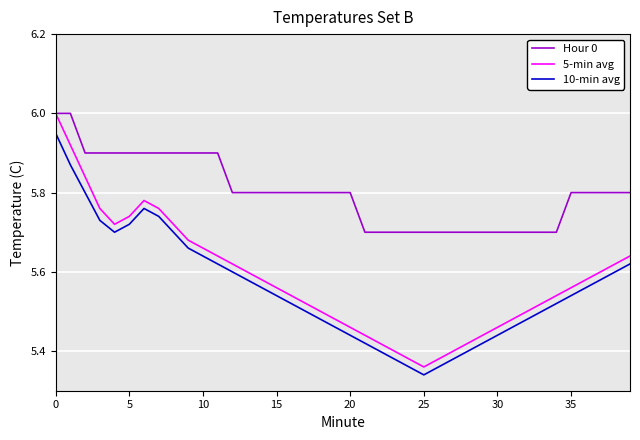

How many lines are shown in the chart?

3